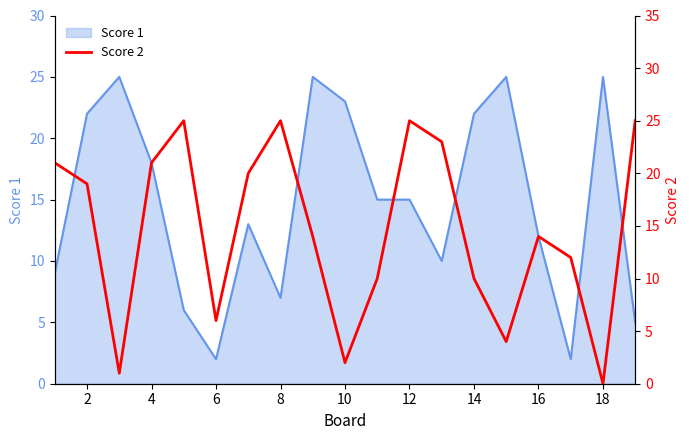

Is it true that Score 1 equals 40 at 18?

False